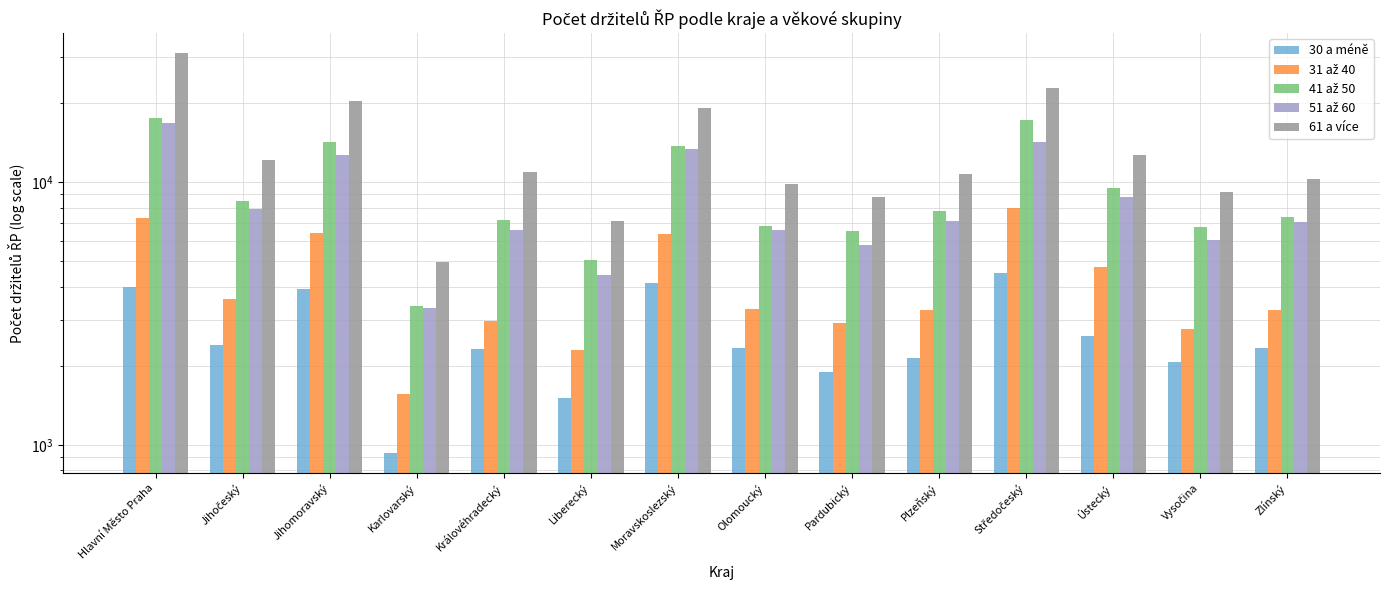

What is the sum of all 41 až 50 values?

131568